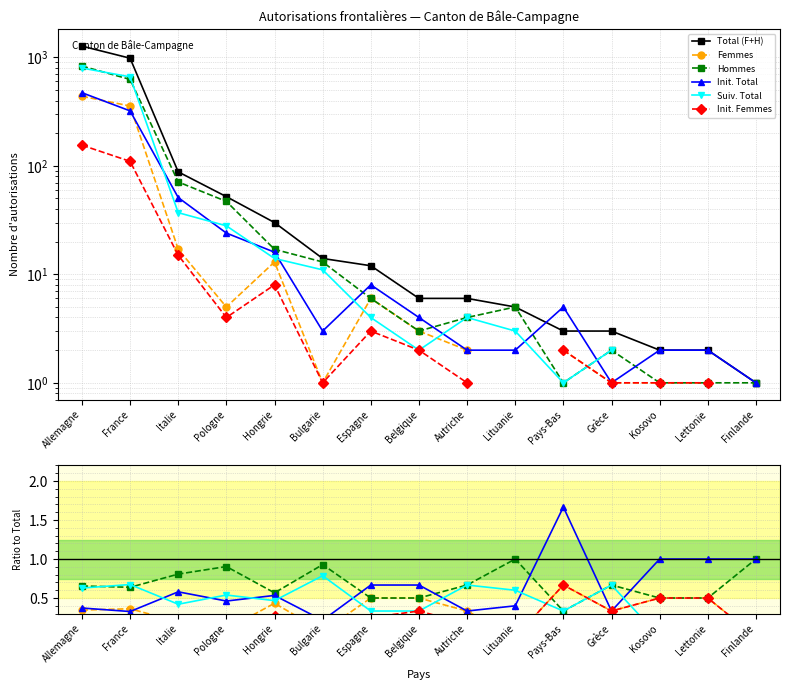

What is the difference between the highest and lowest values at Belgique?

5.7